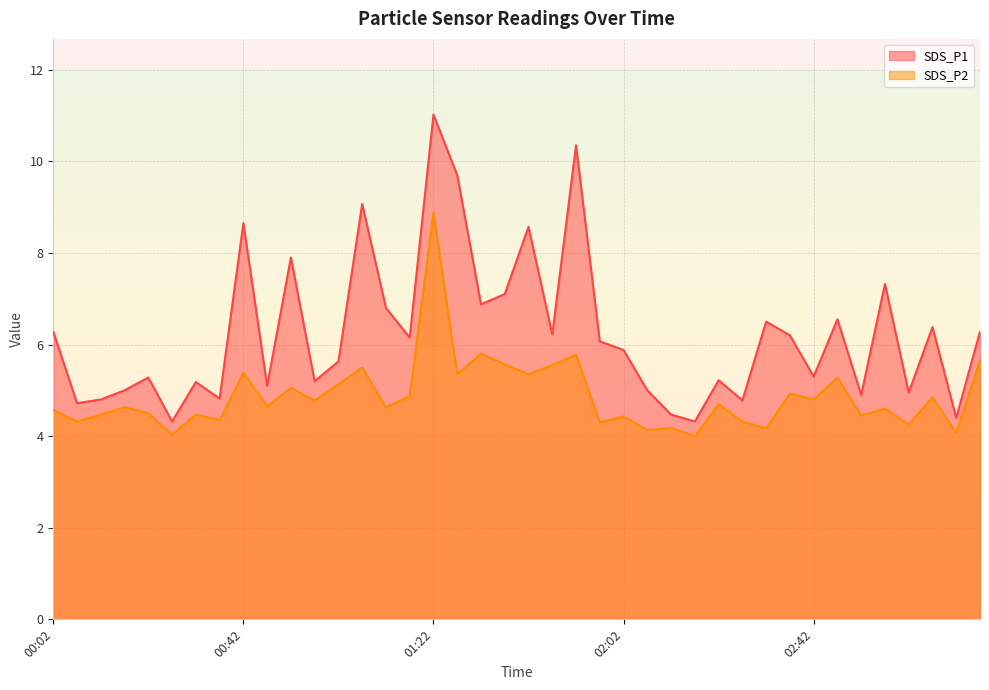

Rank the series by their maximum value, from lowest to highest.

SDS_P2, SDS_P1